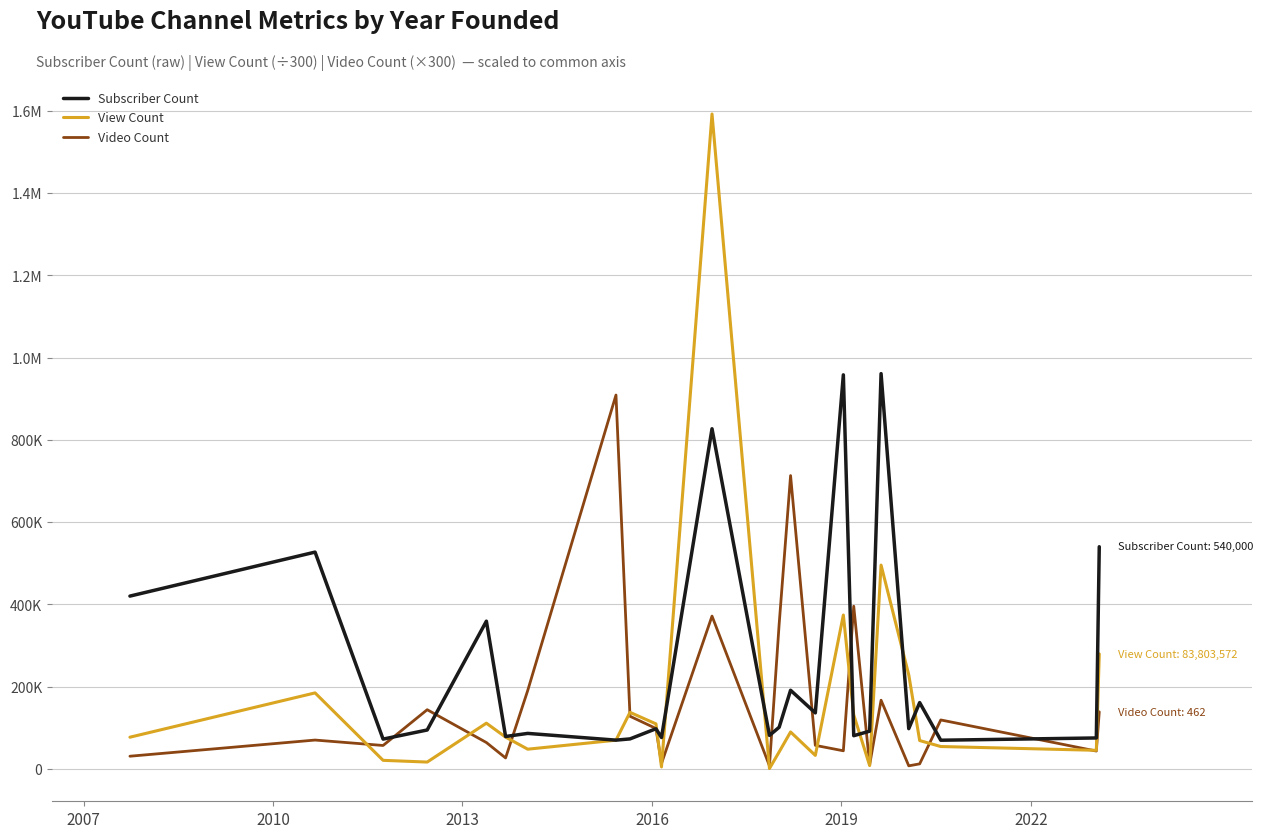

At which label is Subscriber Count closest to 515250?

2010